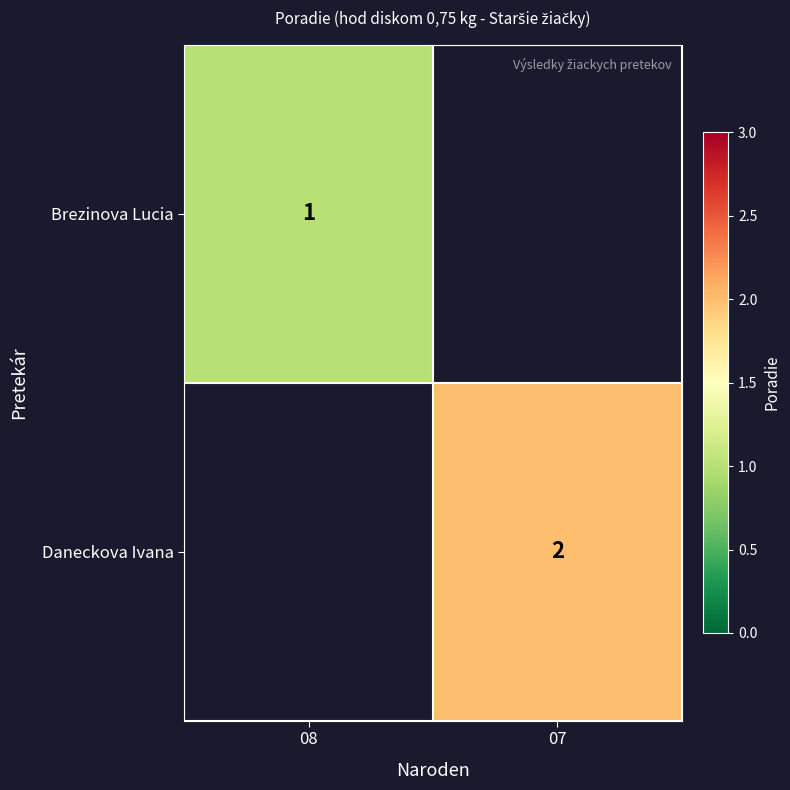

How many data points does each series have?

2